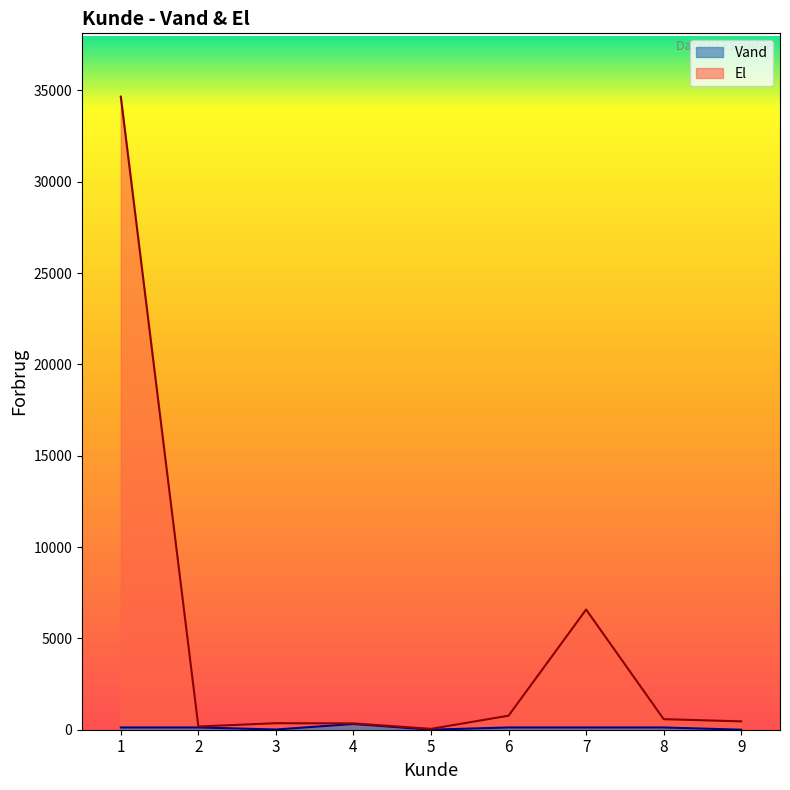

At which label is El closest to 17352?

7